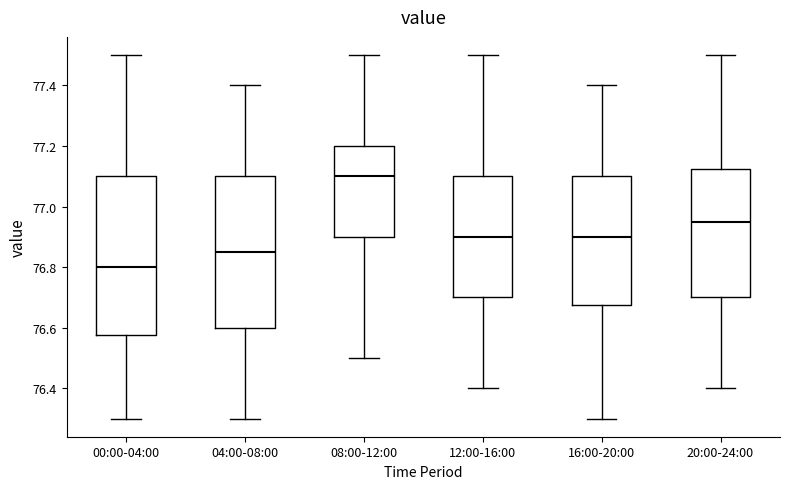

Reading left to right, transcribe this box plot: for each box, give where its median line is, the range the box spans, and where its two whiskers end, as read against the y-axis. The values are not printed on the chart, so give them approximately, as read against the axis.

00:00-04:00: median 76.80, box 76.58 to 77.10, whiskers 76.30 to 77.50
04:00-08:00: median 76.86, box 76.60 to 77.10, whiskers 76.30 to 77.40
08:00-12:00: median 77.10, box 76.90 to 77.20, whiskers 76.50 to 77.50
12:00-16:00: median 76.90, box 76.70 to 77.10, whiskers 76.40 to 77.50
16:00-20:00: median 76.90, box 76.68 to 77.10, whiskers 76.30 to 77.40
20:00-24:00: median 76.96, box 76.70 to 77.12, whiskers 76.40 to 77.50